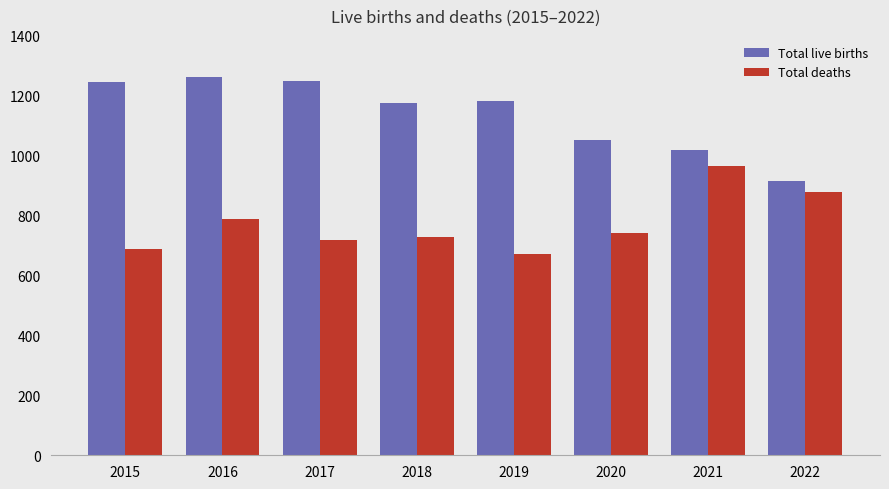

How many bars are there in each group?

2